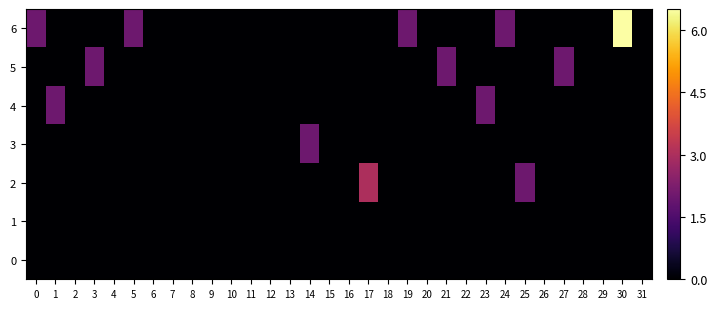

What is the greatest value displayed?

7